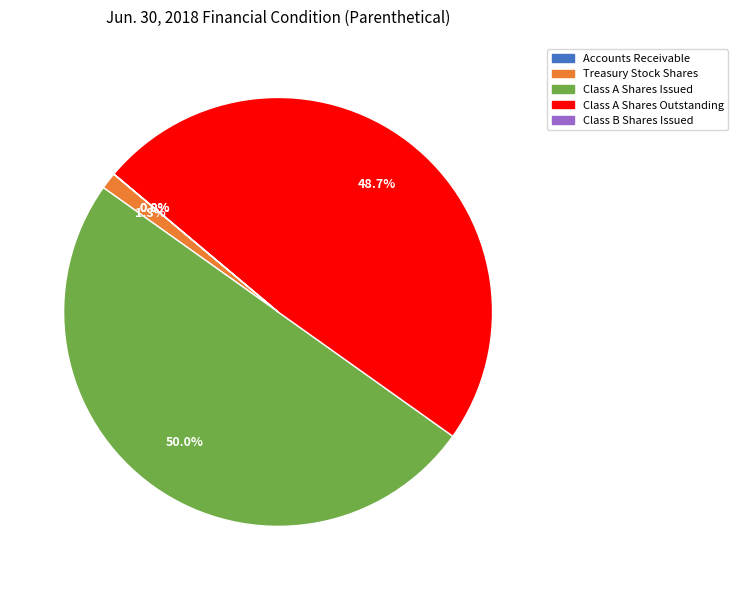

Between Class A Shares Outstanding and Treasury Stock Shares, which is larger?

Class A Shares Outstanding